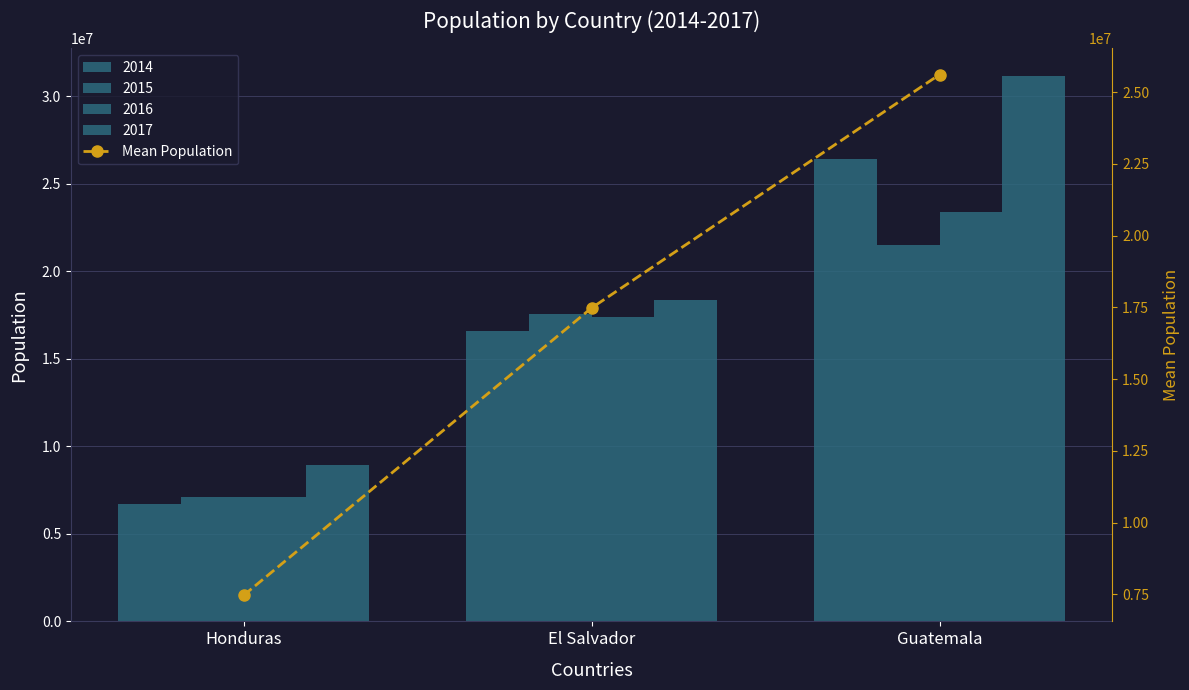

What is the approximate value at Guatemala?

25616882.8